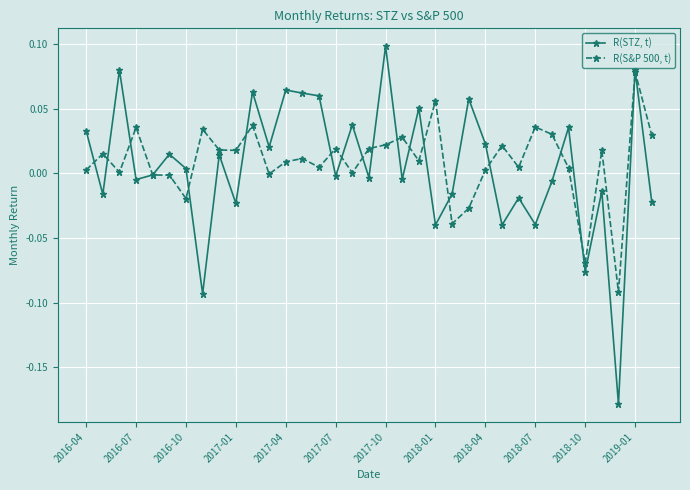

Which series has the largest total across all categories?

R(S&P 500, t)